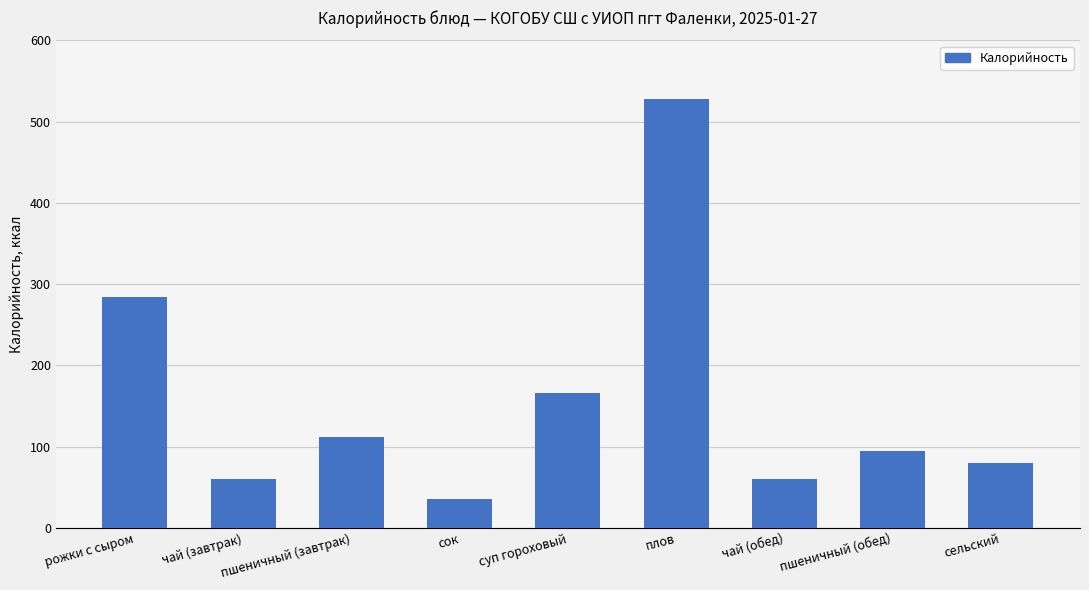

What is the difference between the second highest and minimum values?

248